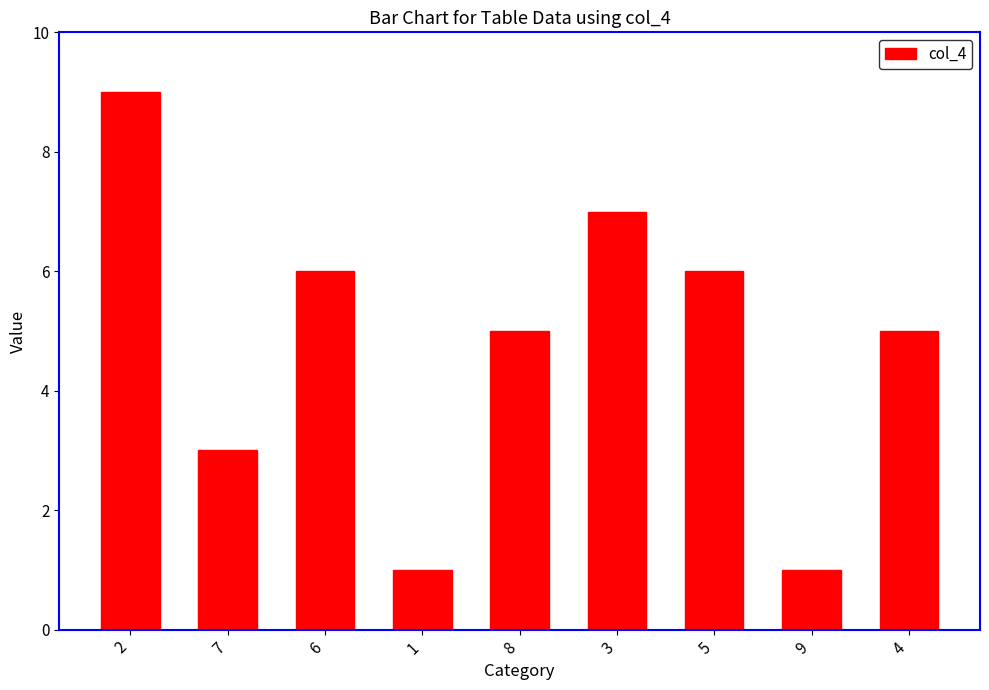

What is the sum of the values at 3 and 1?

8